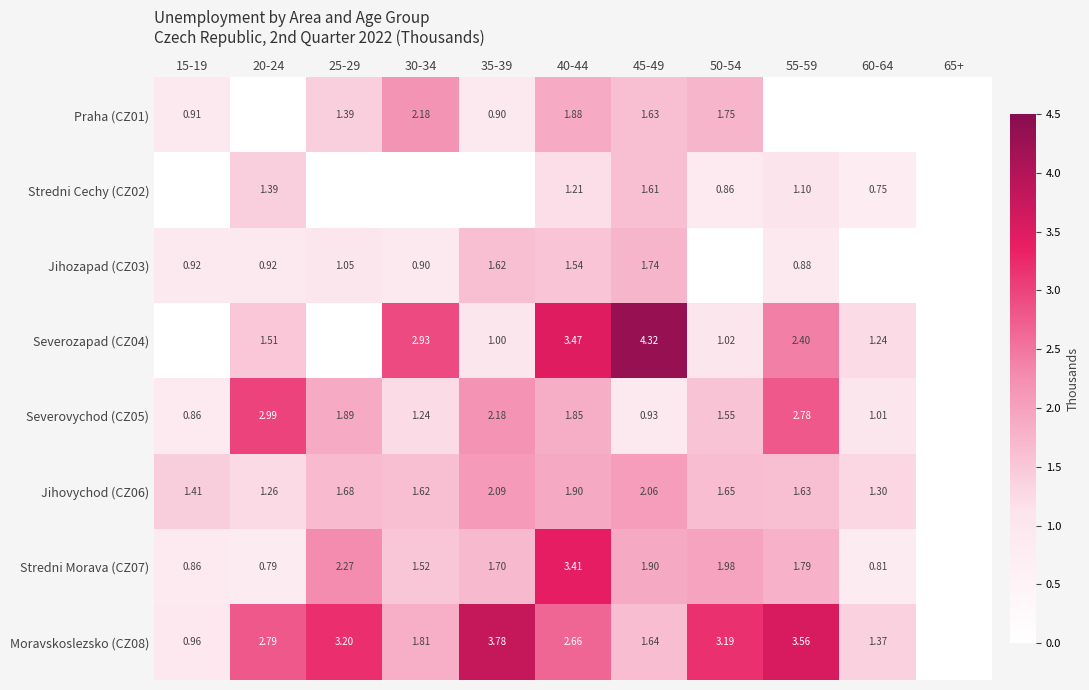

Is the value of Praha (CZ01) at 25-29 greater than the value of Severozapad (CZ04) at 50-54?

Yes